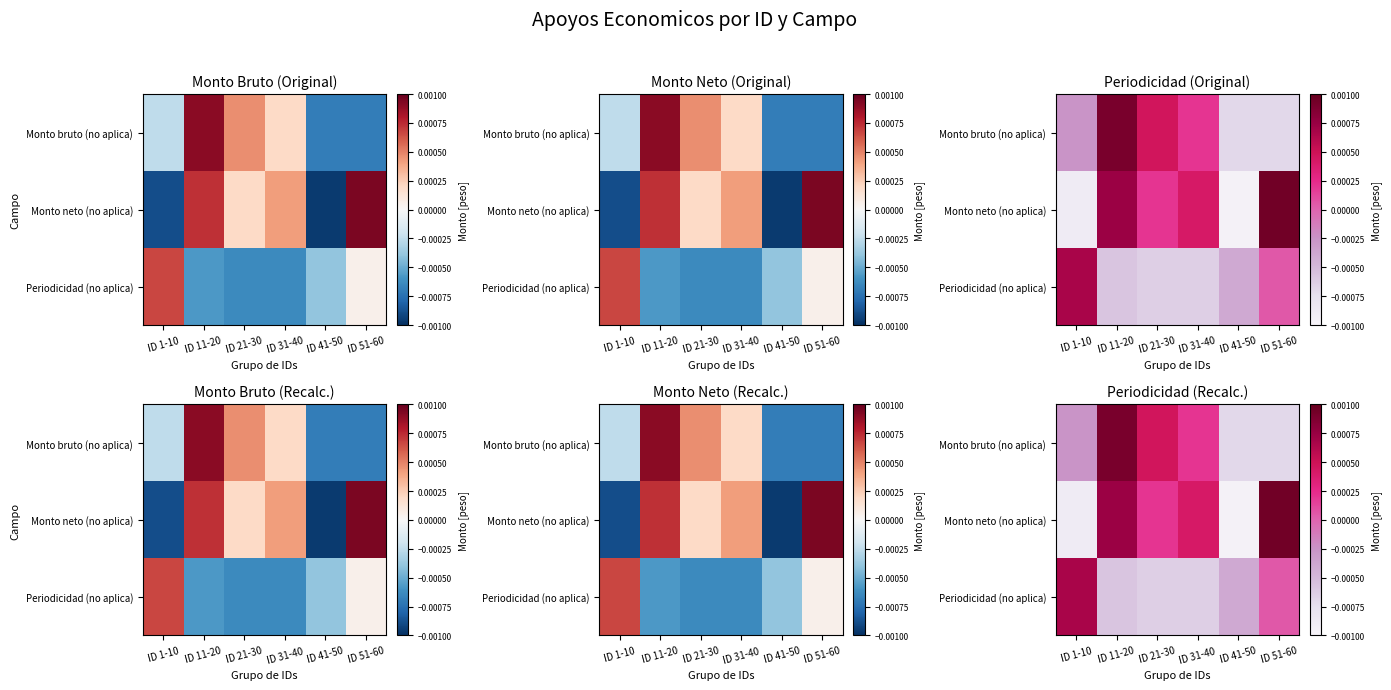

Where is Monto neto (no aplica) nearest to the value 0?

ID 21-30